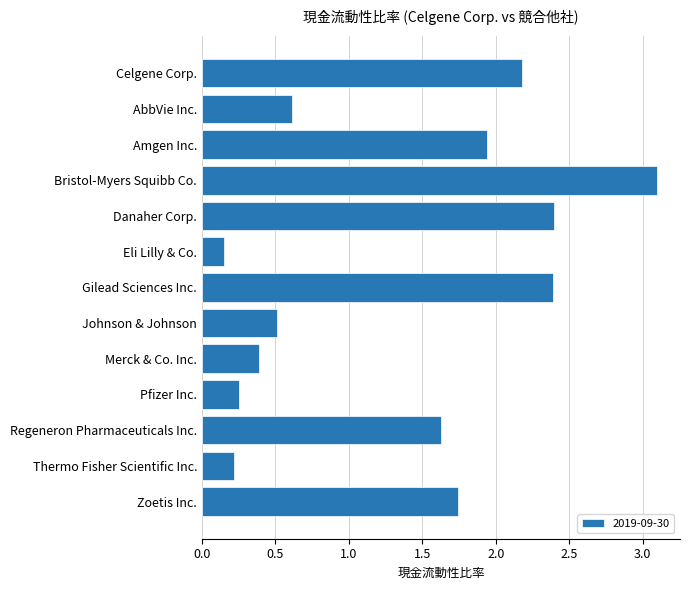

What is the maximum value shown in the chart?

3.1